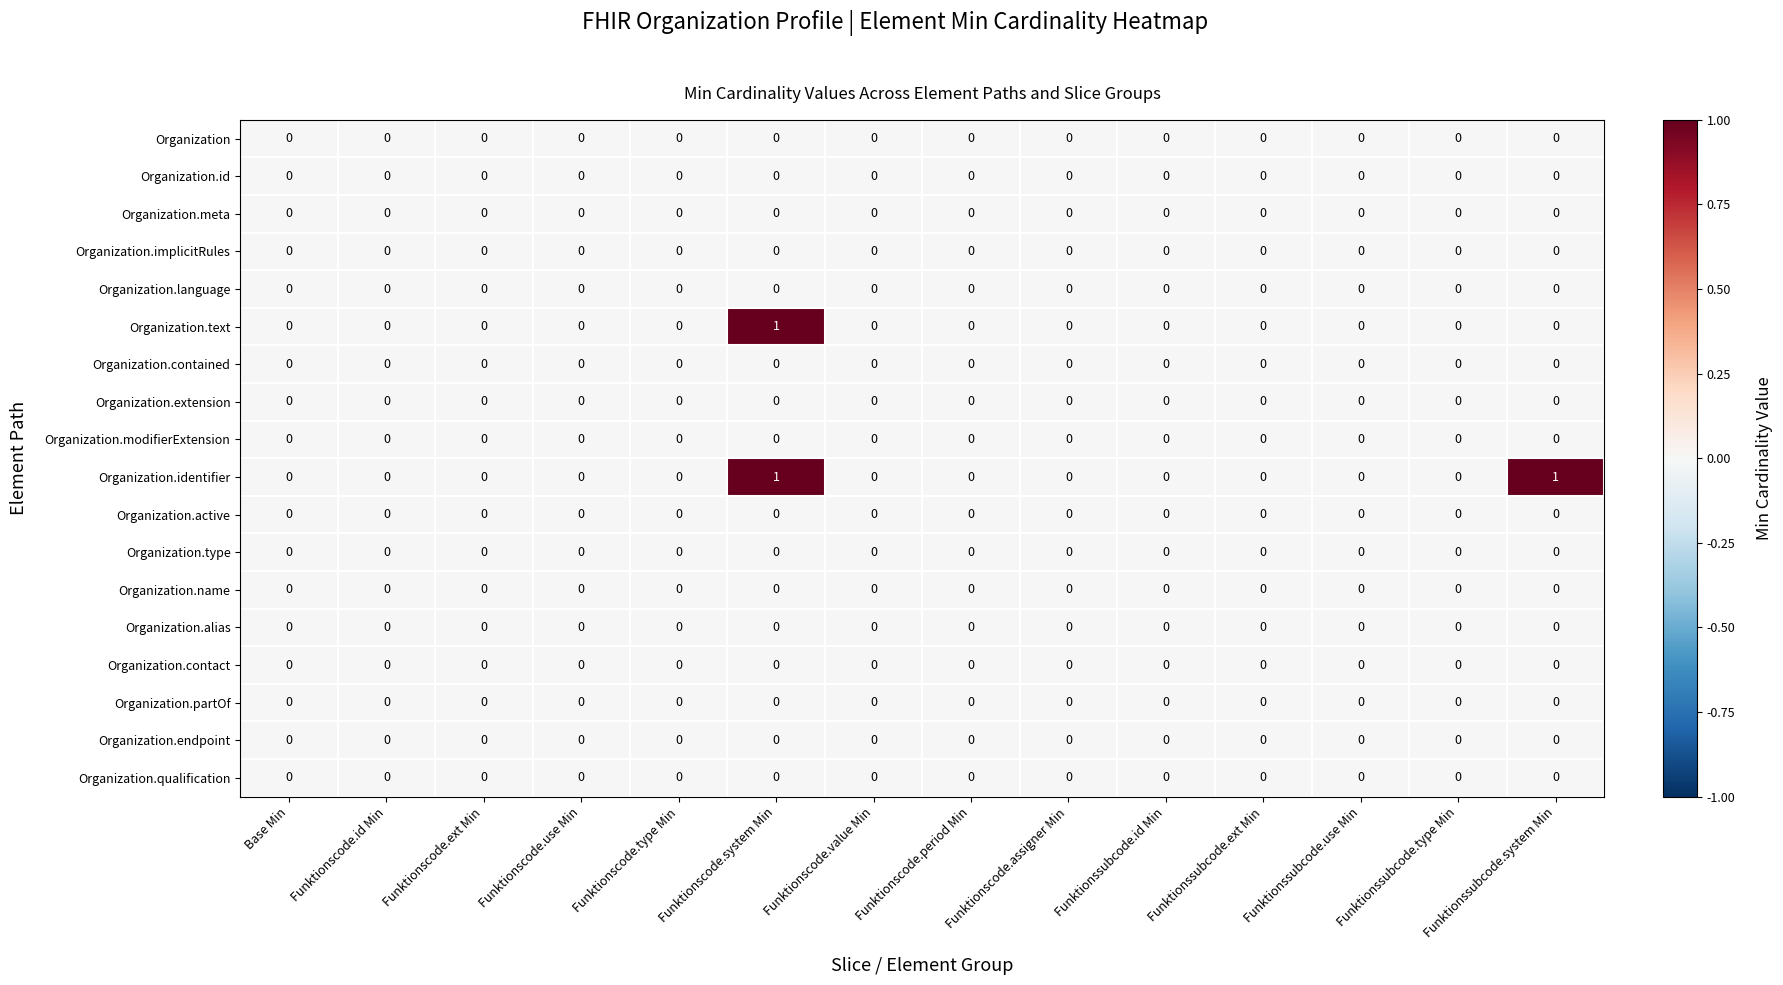

True or false: Organization.modifierExtension has a value of 0 at Funktionscode.ext Min.

True